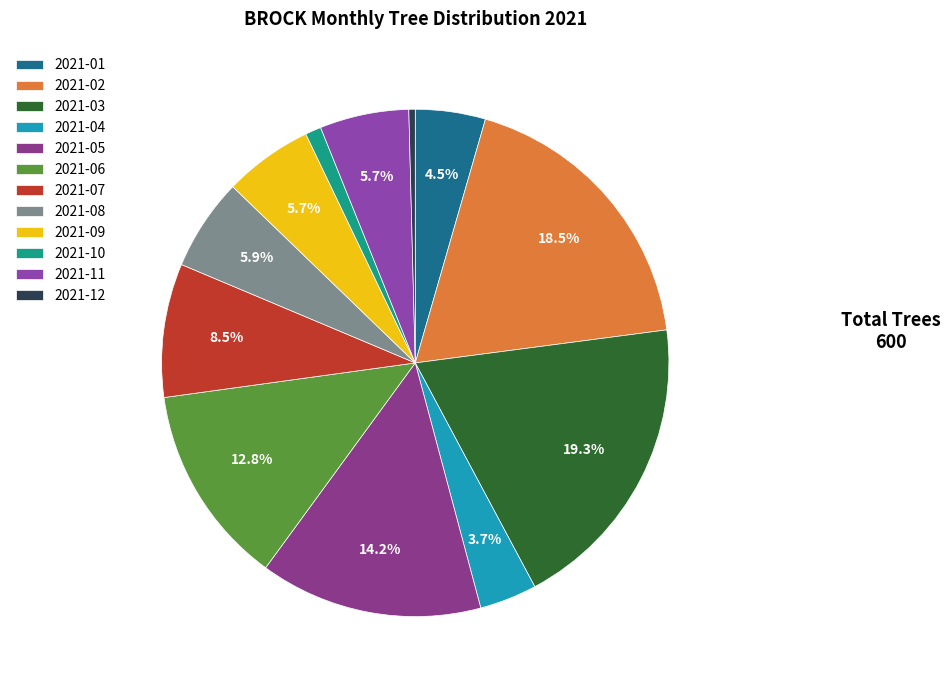

Which category has the smallest portion of the pie?

2021-12